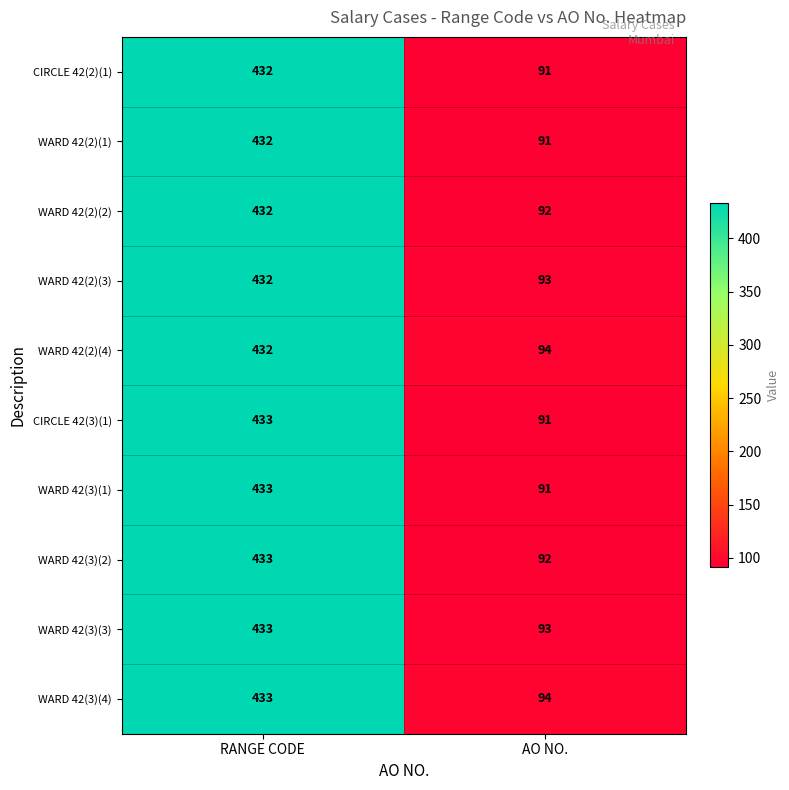

At which category does the chart reach its minimum across all series?

AO NO.